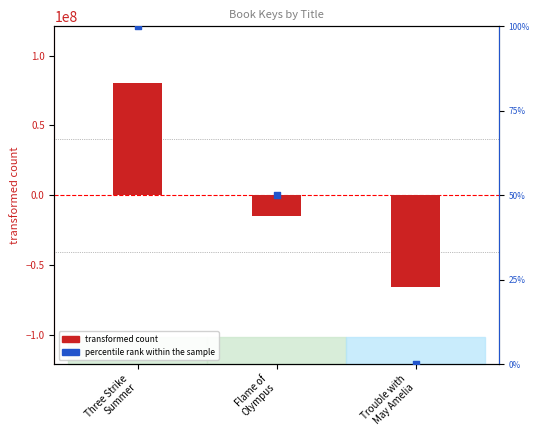

Which series has the largest Y range (max minus min)?

transformed count